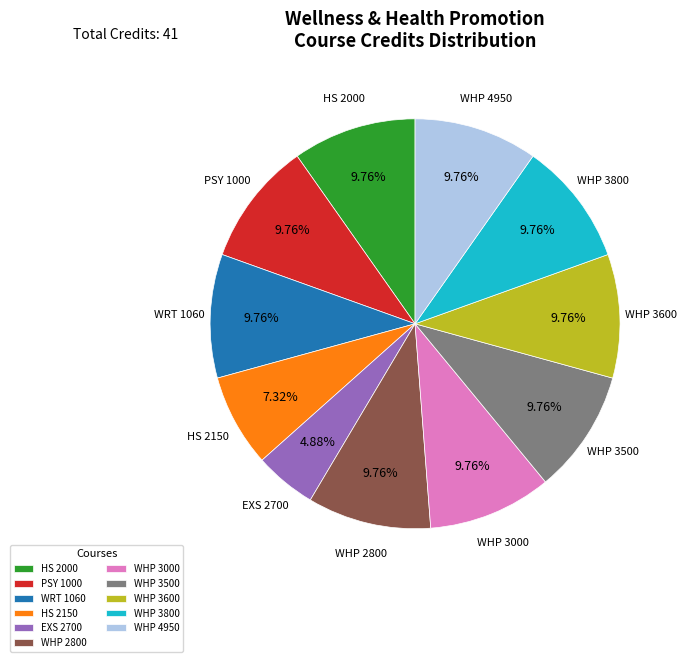

Does any single category account for the majority?

No